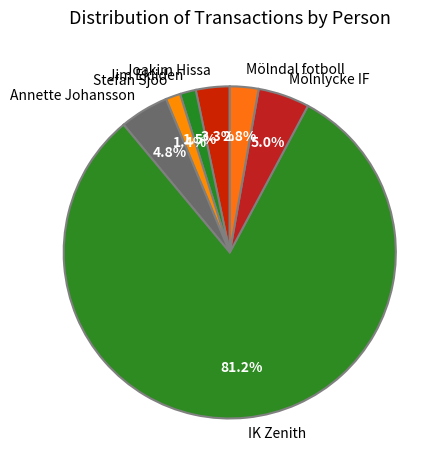

How many slices are in this pie chart?

7